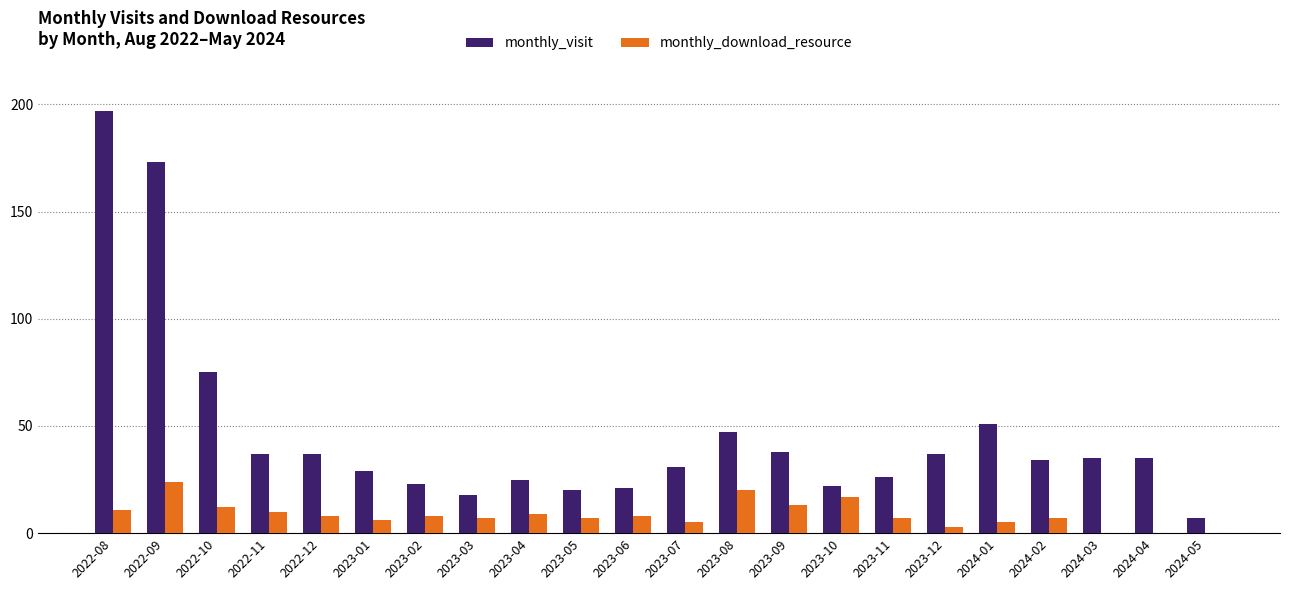

What value does the monthly_download_resource series have at 2023-02?

8